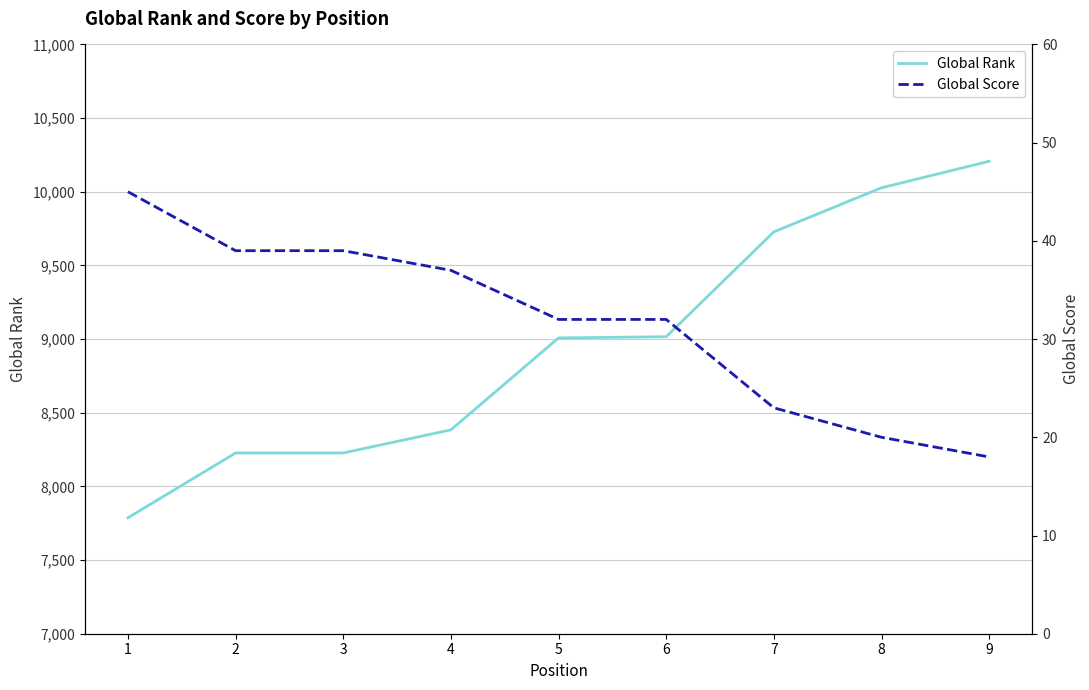

The Global Score series shows 9 at 8. True or false?

False